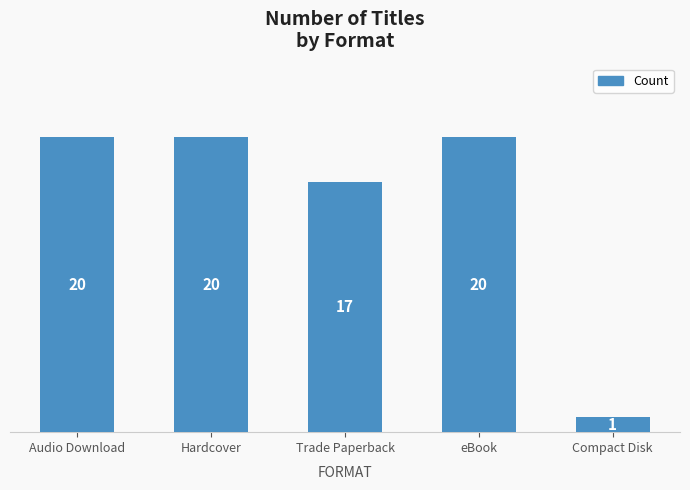

Are the bars grouped side by side (vs. stacked)?

No